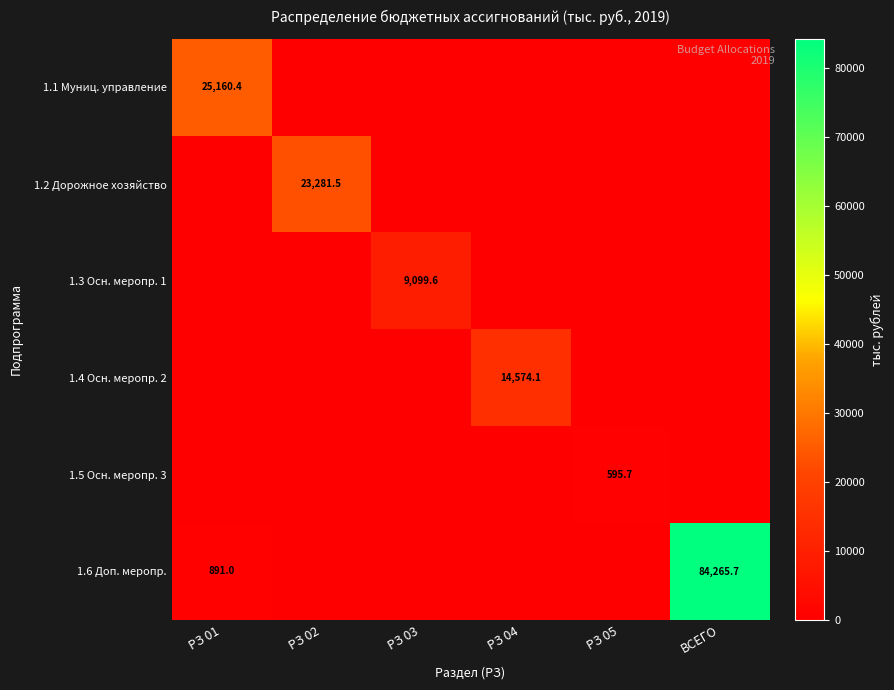

The value of 1.1 Муниц. управление at РЗ 01 is 25160.4. True or false?

True